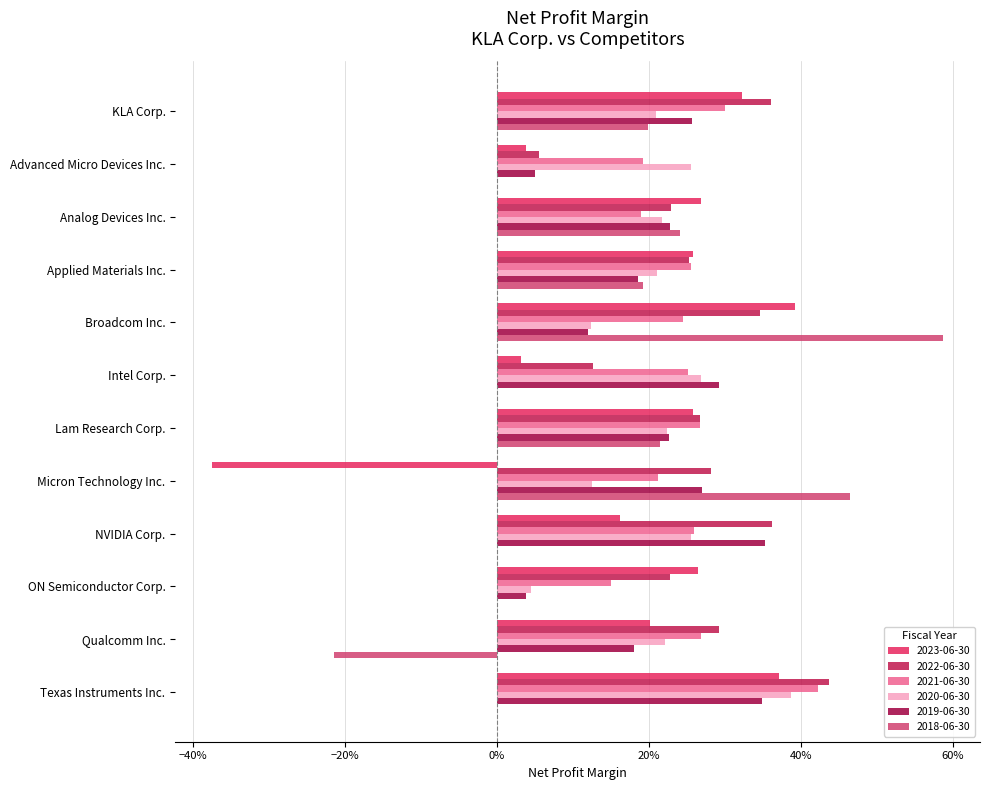

Which series changed the most between KLA Corp. and Micron Technology Inc.?

2023-06-30